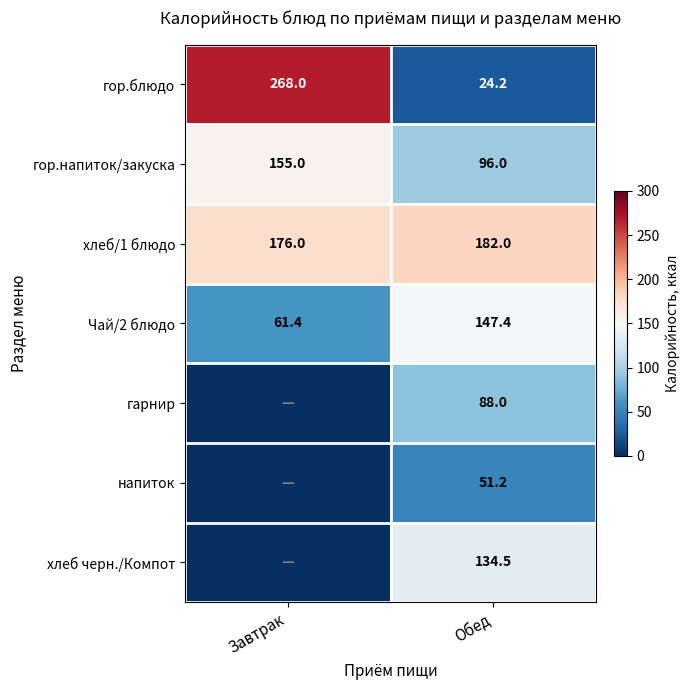

What is the spread (max minus min) of values at Обед?

157.8